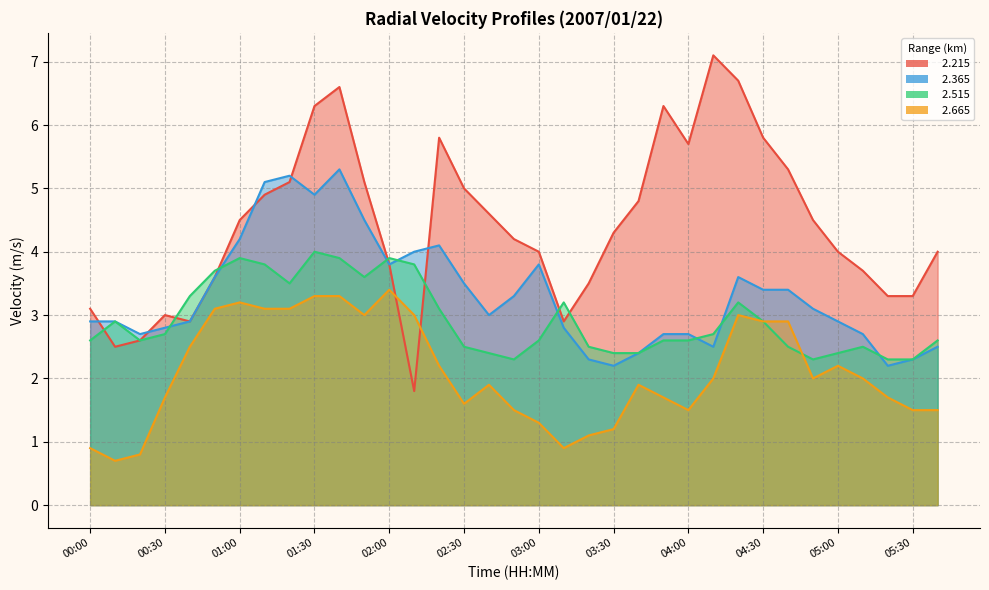

What is the label of the 11th point from the right?

04:00